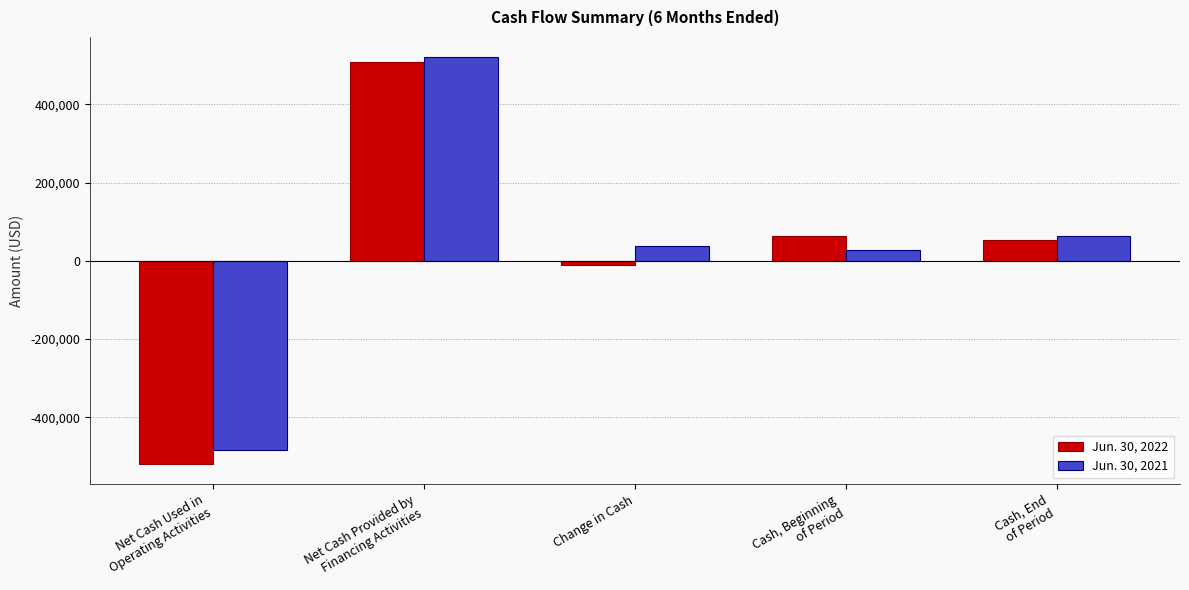

Is the value of Jun. 30, 2021 at Net Cash Used in
Operating Activities greater than the value of Jun. 30, 2022 at Cash, End
of Period?

No